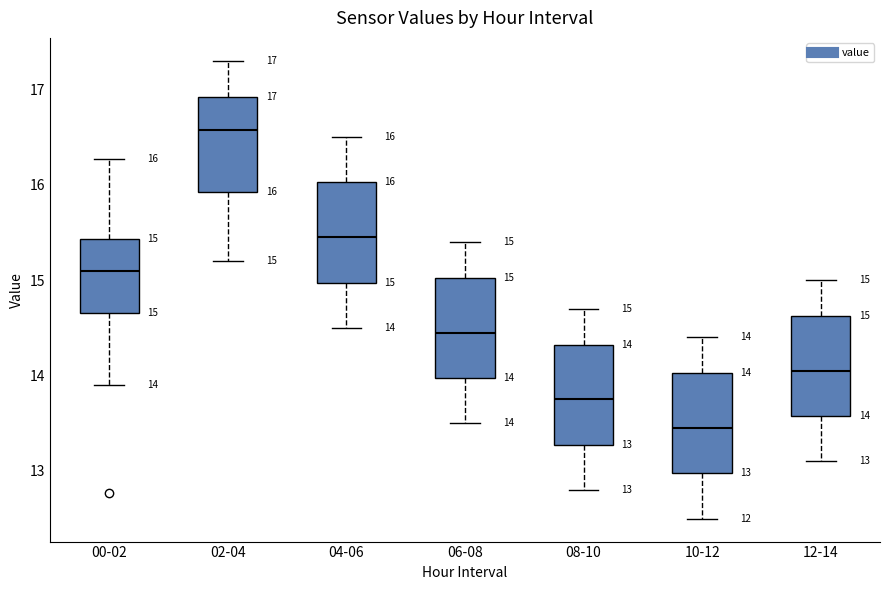

Which box's median line is the highest?

02-04